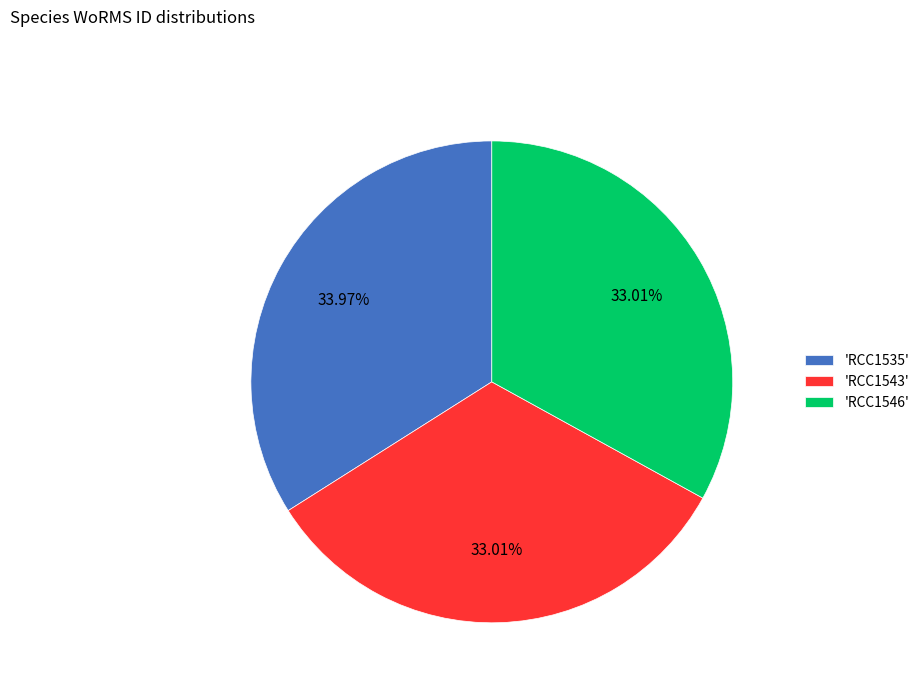

What is the ratio of the value at 'RCC1546' to the value at 'RCC1535'?

1.0